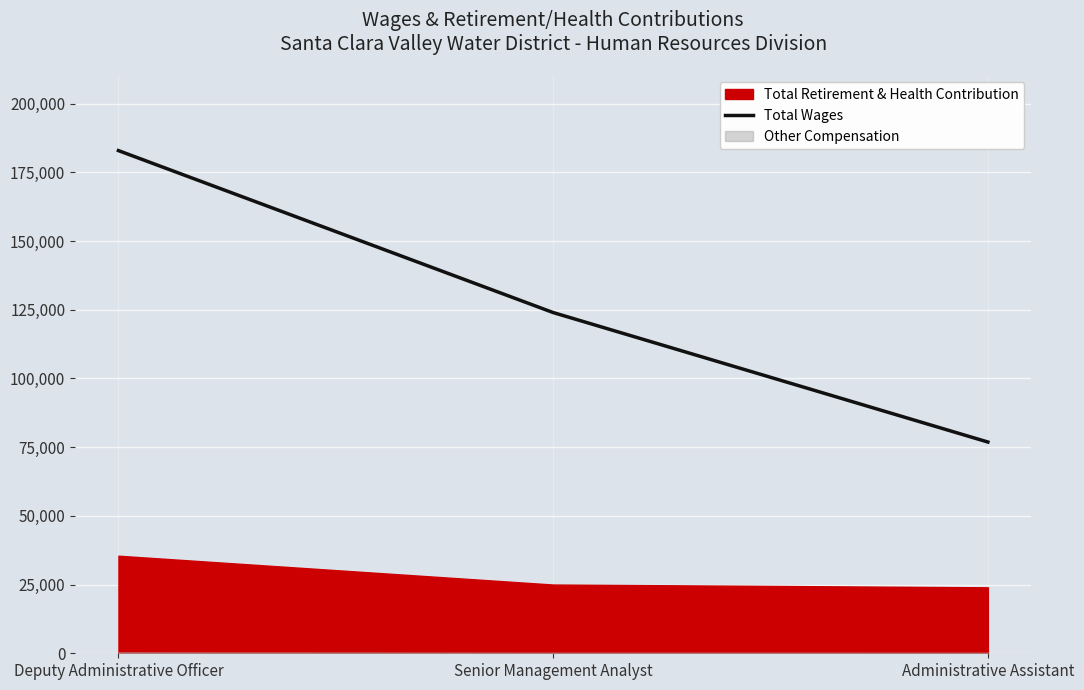

Approximately how many times larger is the value at Administrative Assistant compared to Deputy Administrative Officer?

0.4